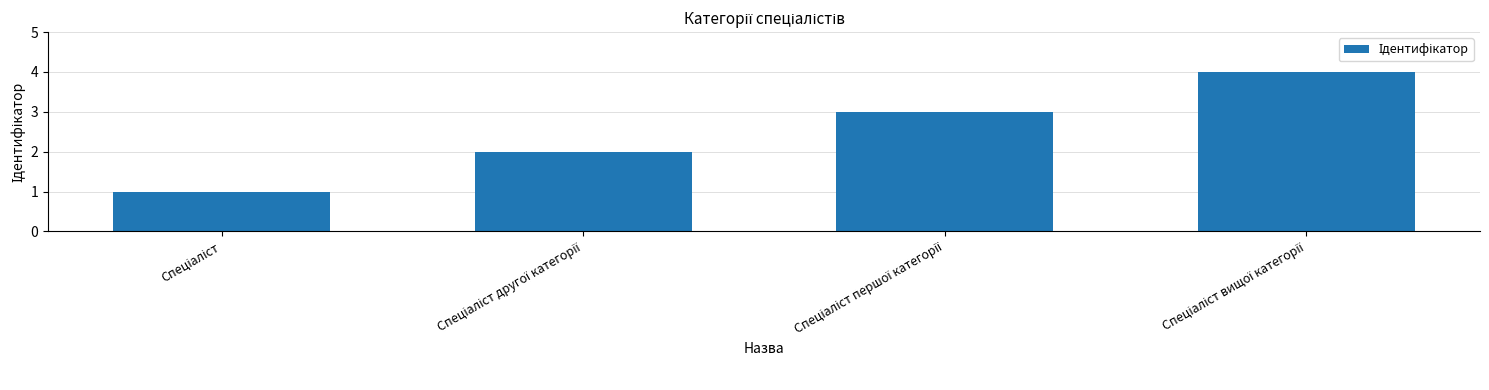

What is the difference between the maximum and minimum values?

3